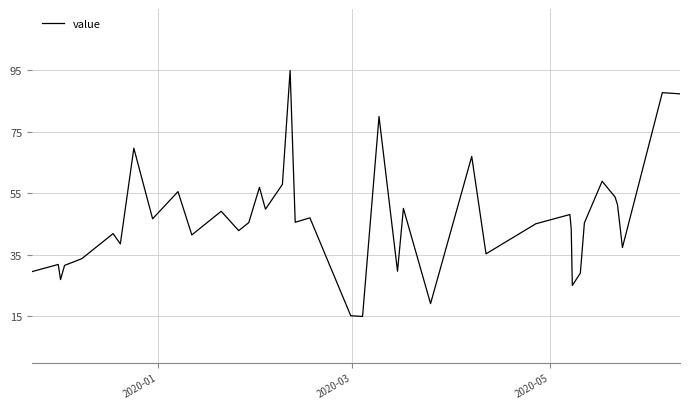

What is the difference between the maximum and minimum values?

80.0